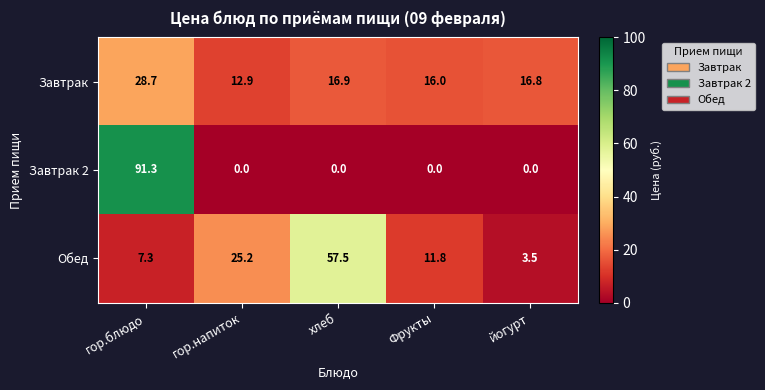

At which label does Обед first exceed 11?

гор.напиток